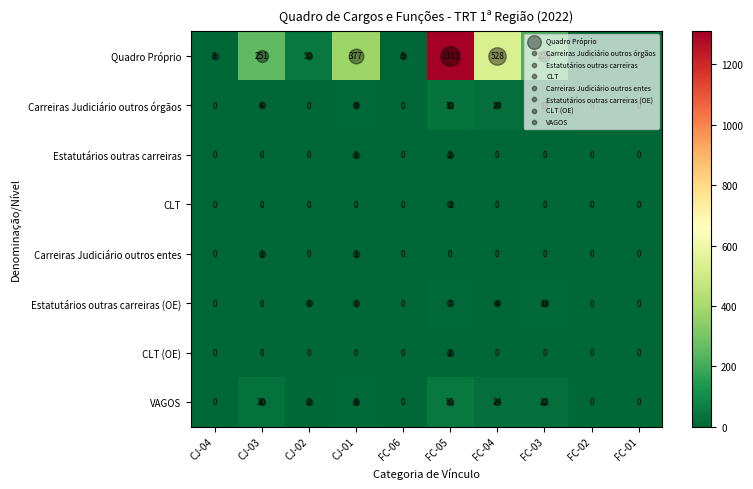

Which series changed the most between FC-03 and FC-01?

Quadro Próprio